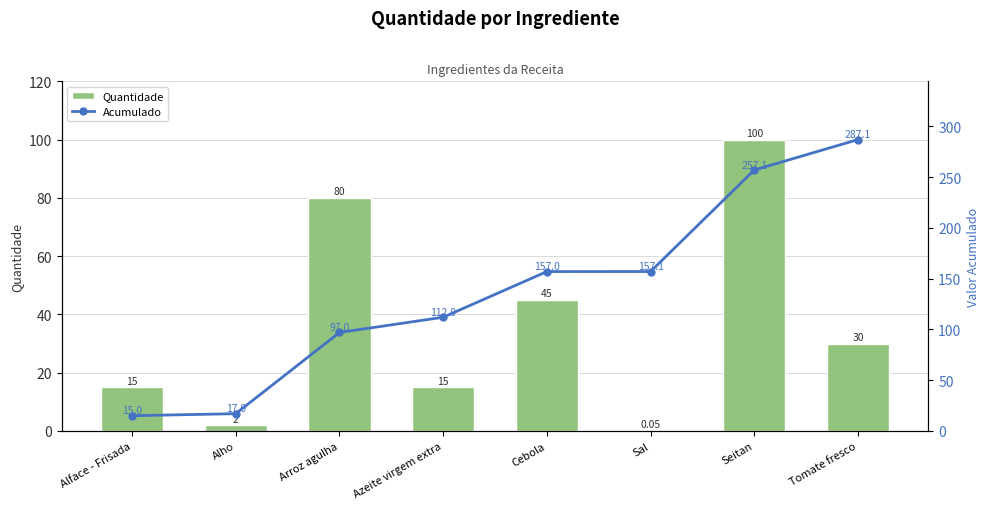

What is the label of the 8th bar from the right?

Alface - Frisada